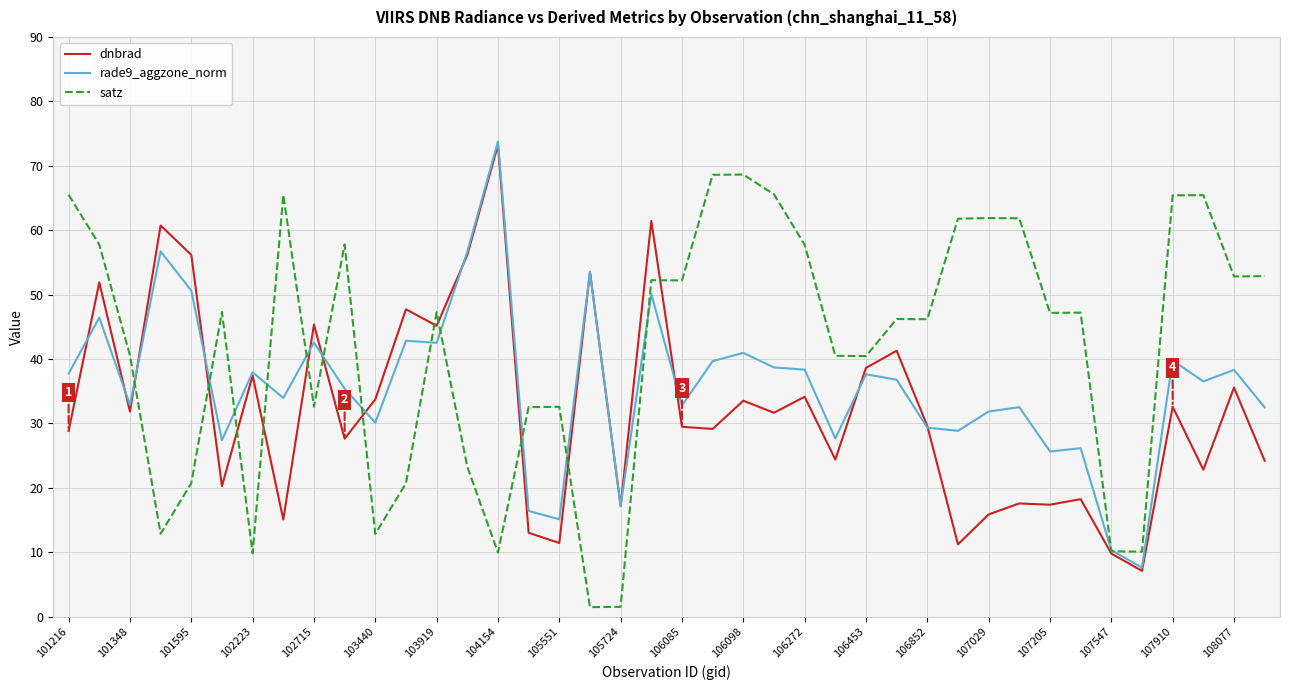

What is the maximum value for dnbrad?

73.2